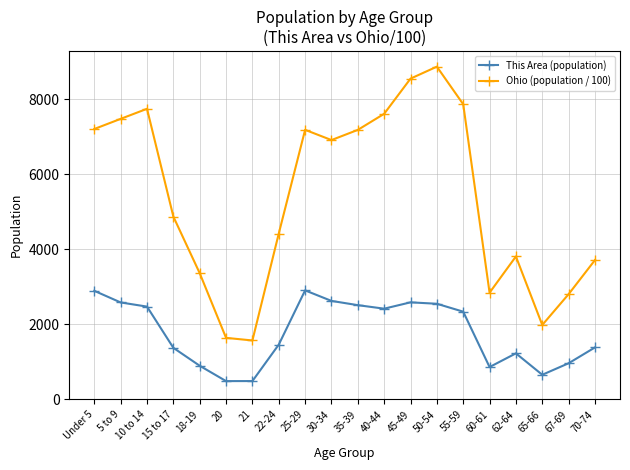

What is the highest value of the Ohio (population / 100) series?

8870.6